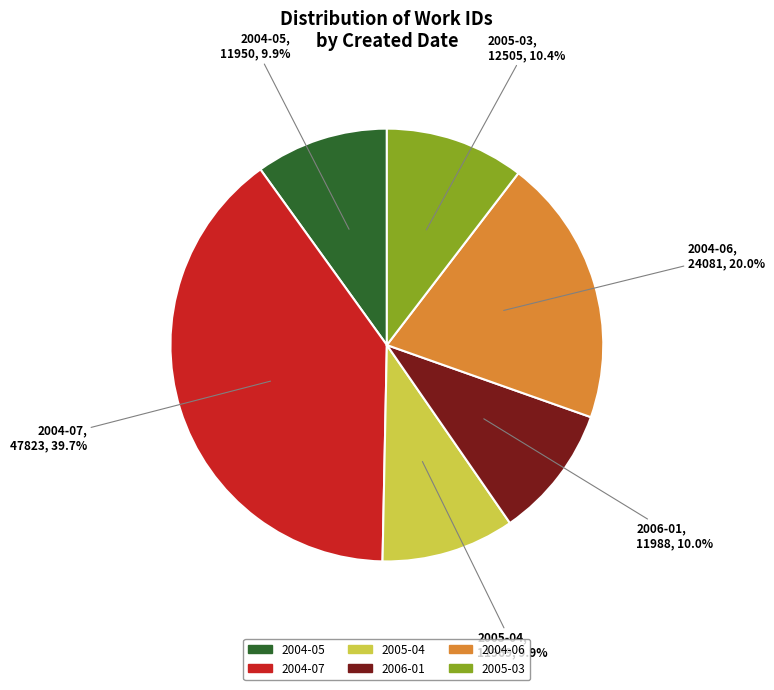

Is there a majority slice in this chart?

No